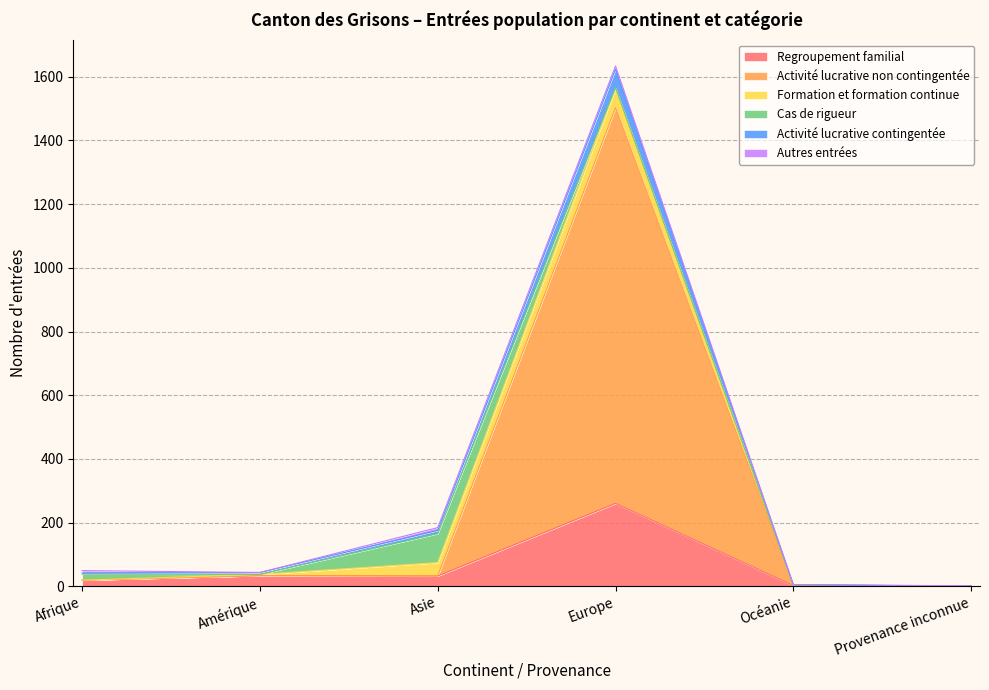

At which category is the sum across all series the highest?

Europe